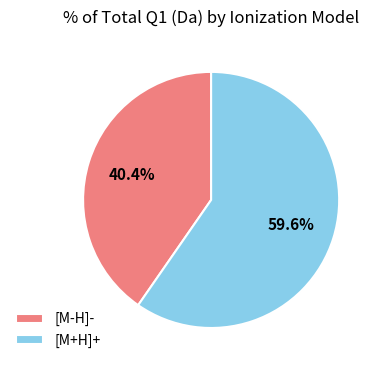

What is the ratio of the value at [M+H]+ to the value at [M-H]-?

1.5